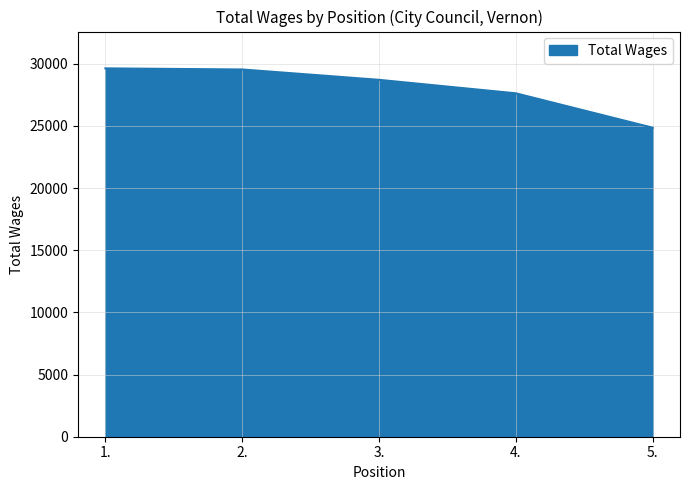

What is the approximate value at 1., to the nearest 50?

29600